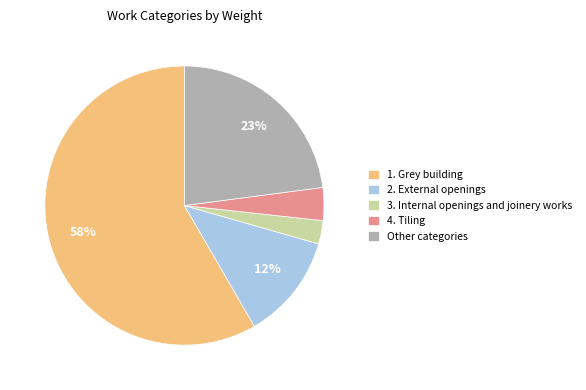

Approximately how many times larger is the value at 2. External openings compared to Other categories?

0.5